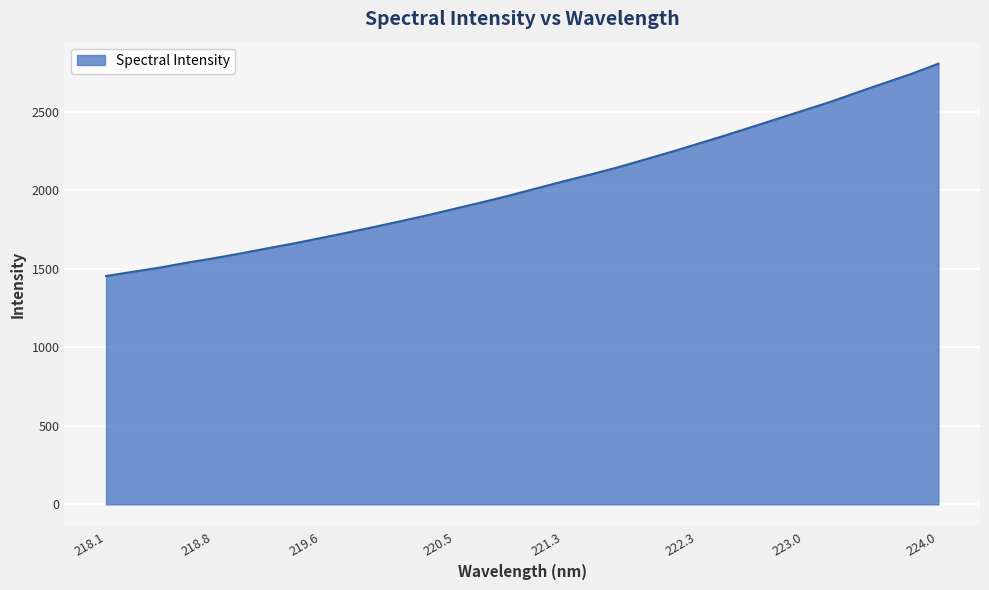

How many series are shown in this chart?

1